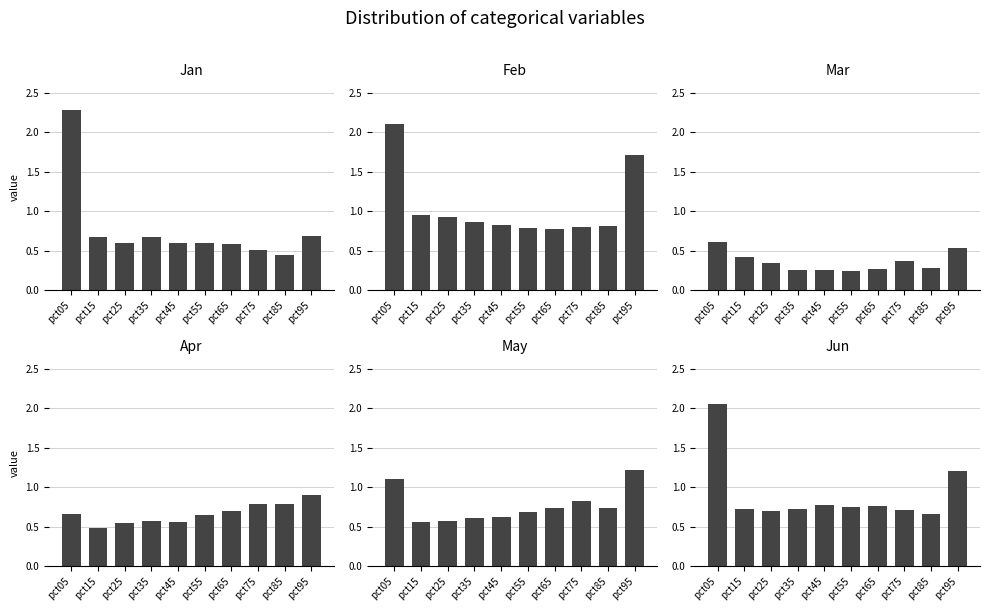

Between pct65 and pct85, which series saw the biggest shift?

Jan